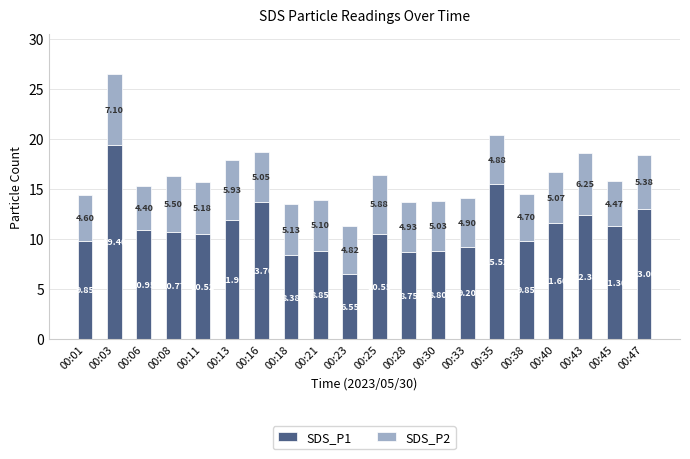

Which category has the lowest value in the SDS_P1 series?

00:23